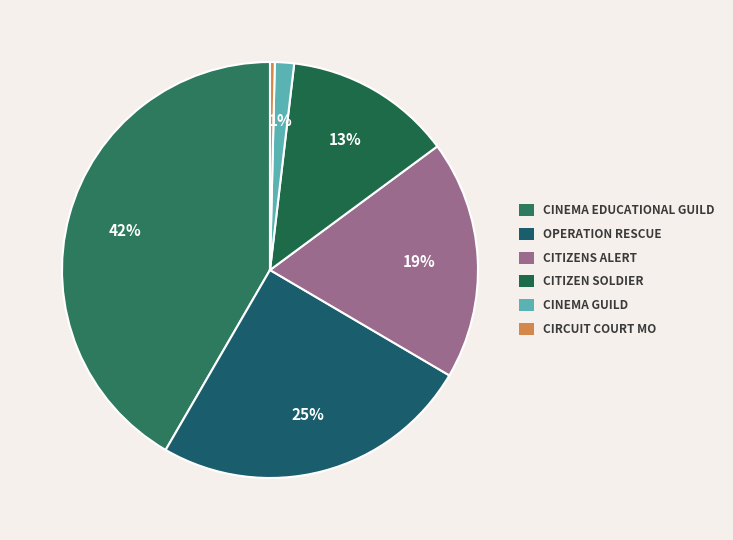

How many segments does this pie chart have?

6